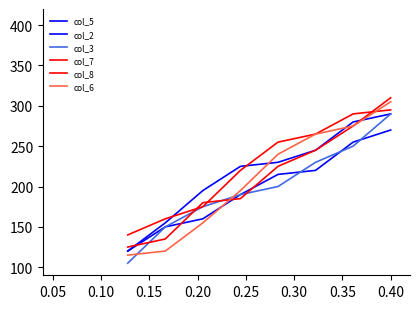

After their last crossing, which series has the higher values: col_3 or col_6?

col_6